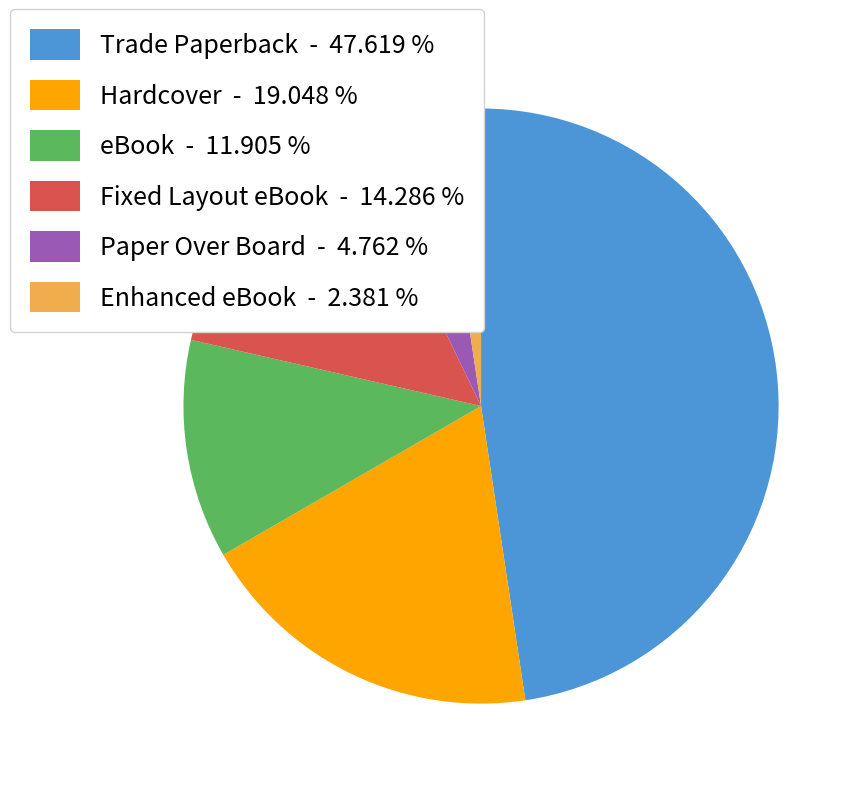

Rank the categories by value from lowest to highest.

Enhanced eBook, Paper Over Board, eBook, Fixed Layout eBook, Hardcover, Trade Paperback